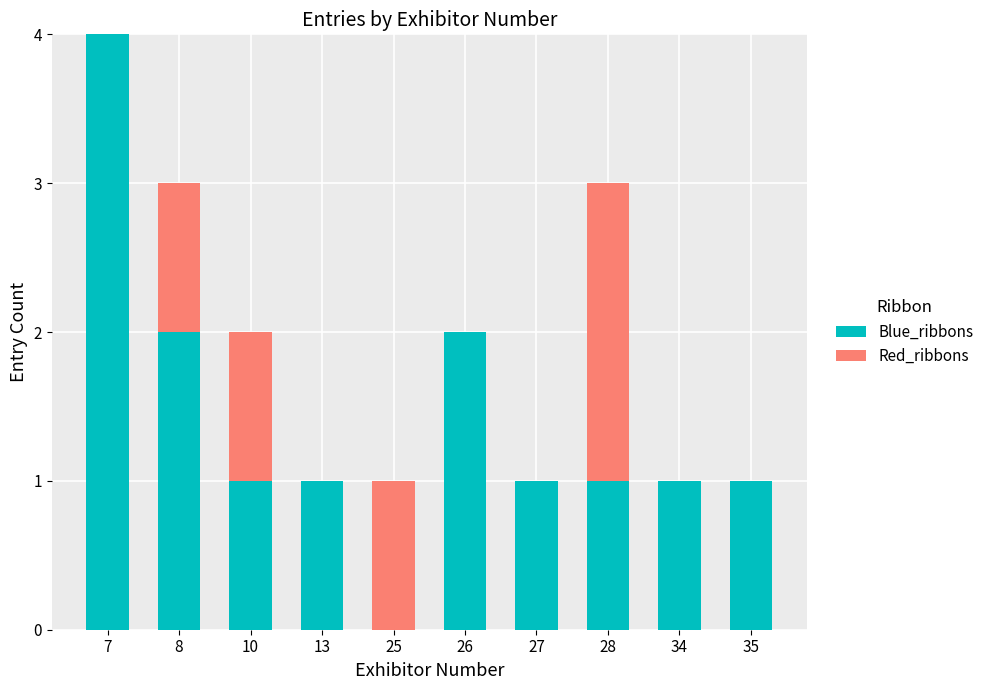

What are all the series names shown in the legend?

Blue_ribbons, Red_ribbons